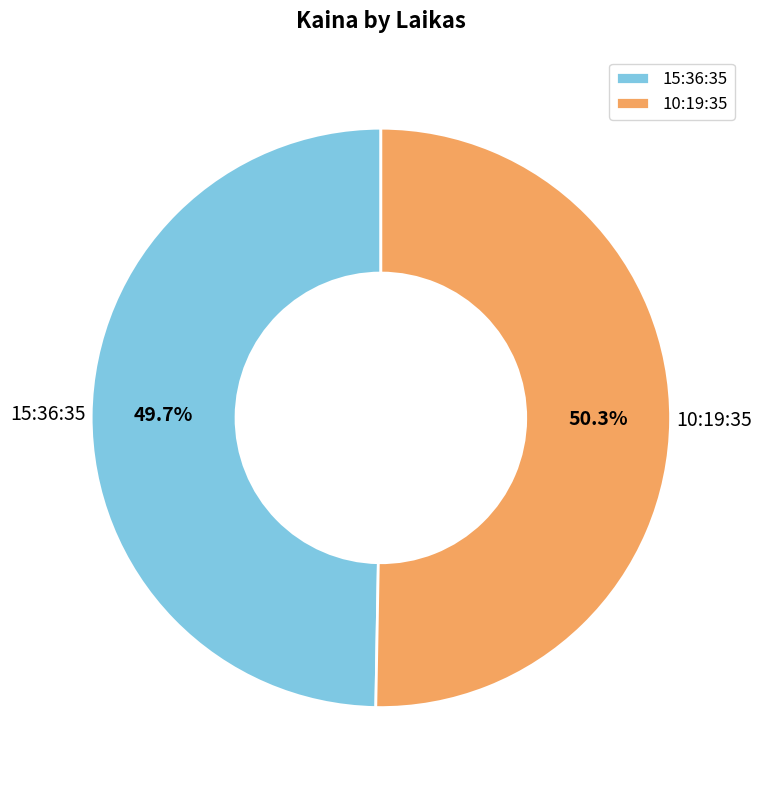

True or false: 15:36:35 accounts for 58% of the total.

False